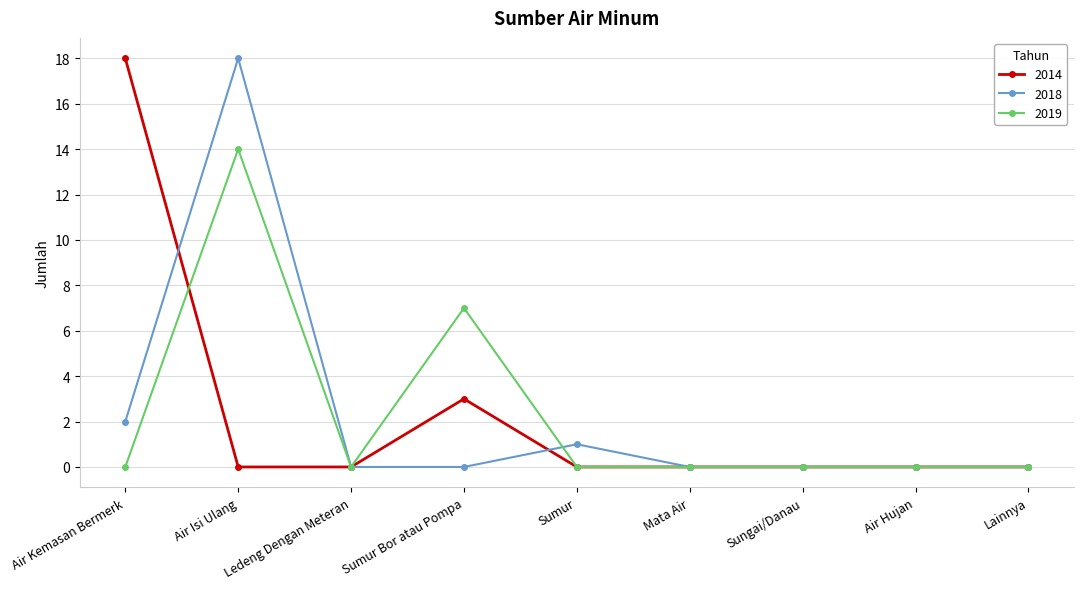

What is the difference between the maximum and second lowest values in the 2014 series?

18